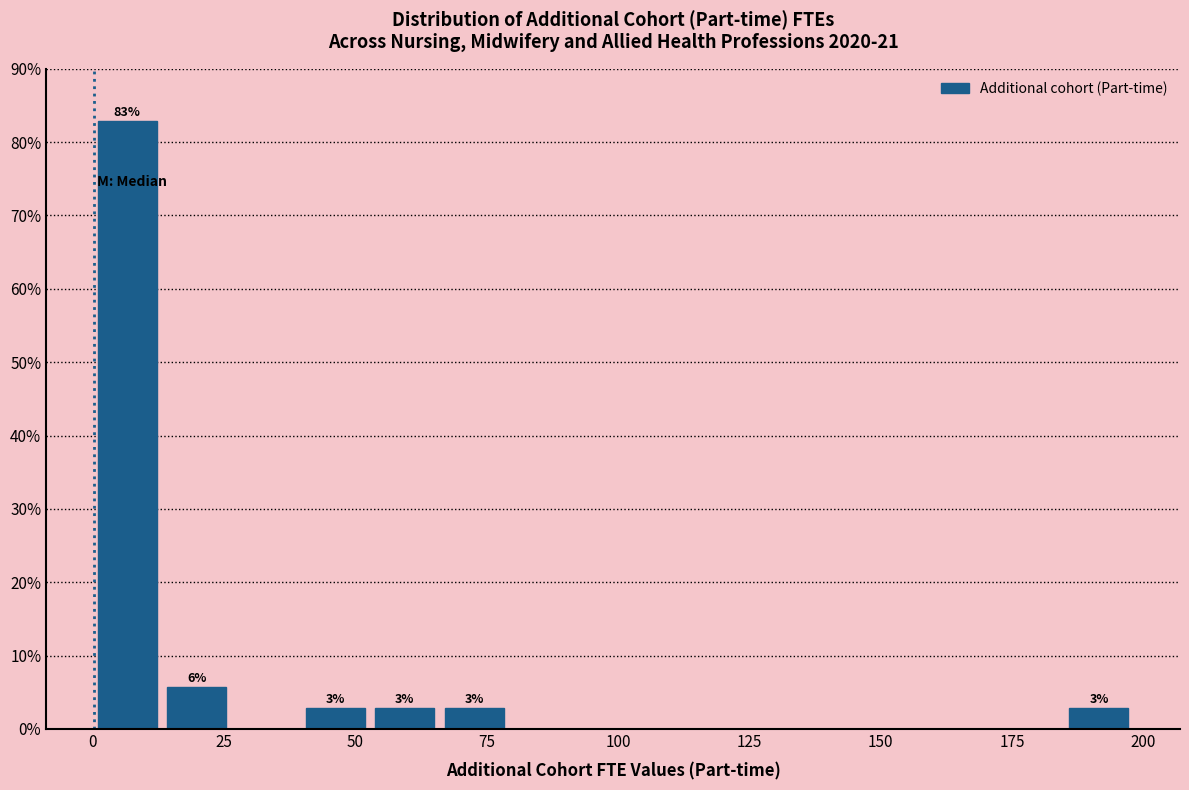

Read against the x-axis, roughly where is the centre of the tallest bar?

5